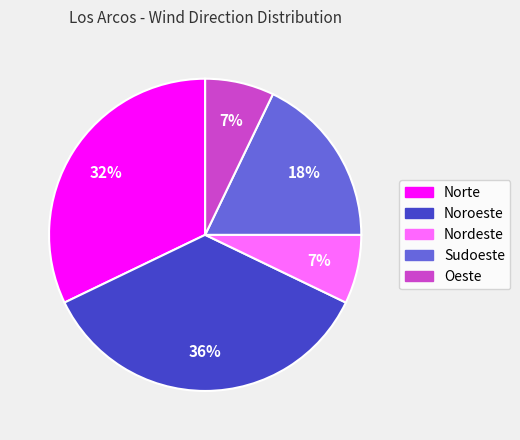

Does Nordeste represent more than half of the total?

No